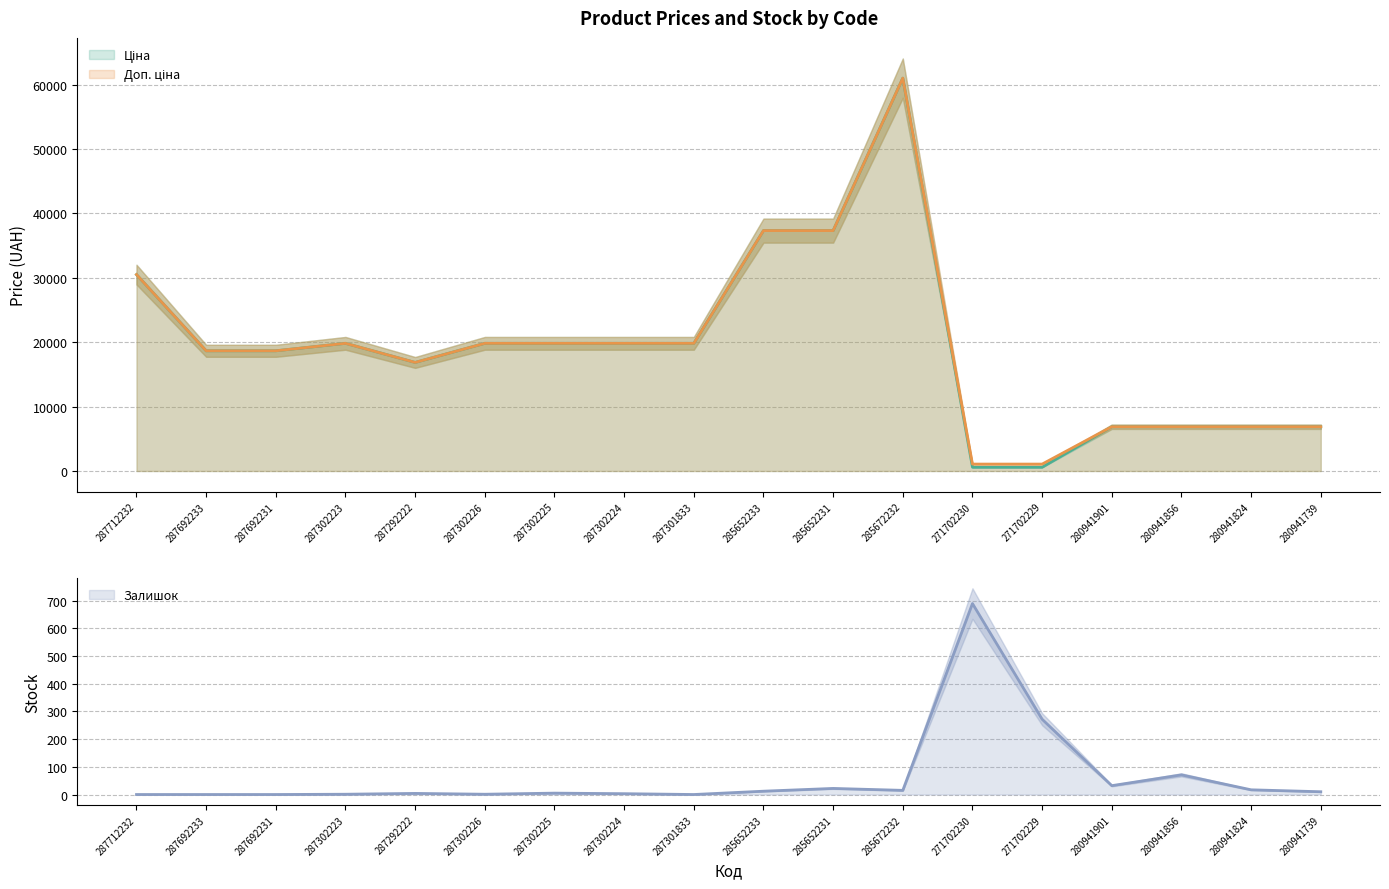

How many distinct data groups are displayed?

3